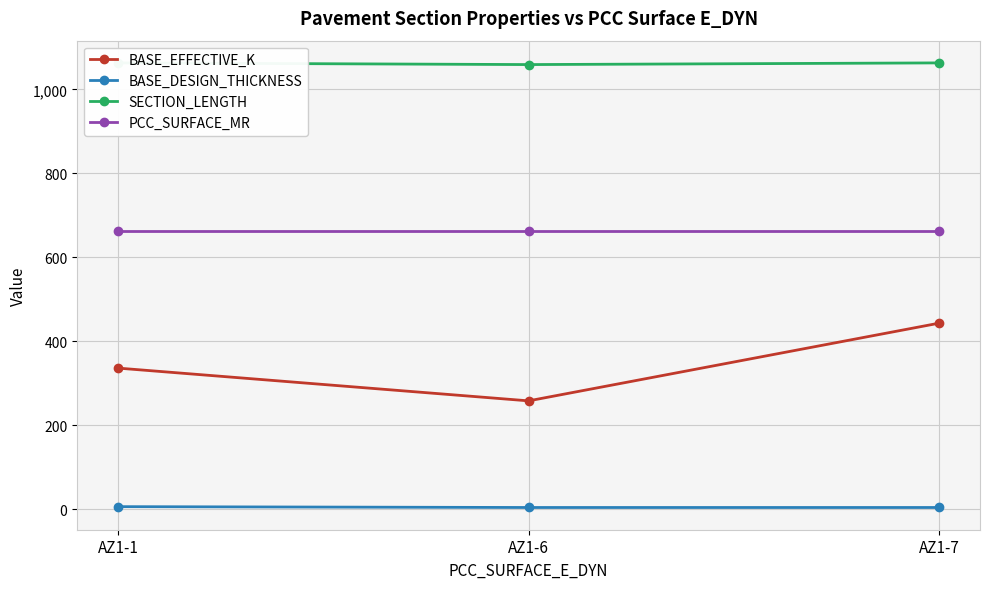

What is the difference between the BASE_EFFECTIVE_K values at AZ1-7 and AZ1-6?

185